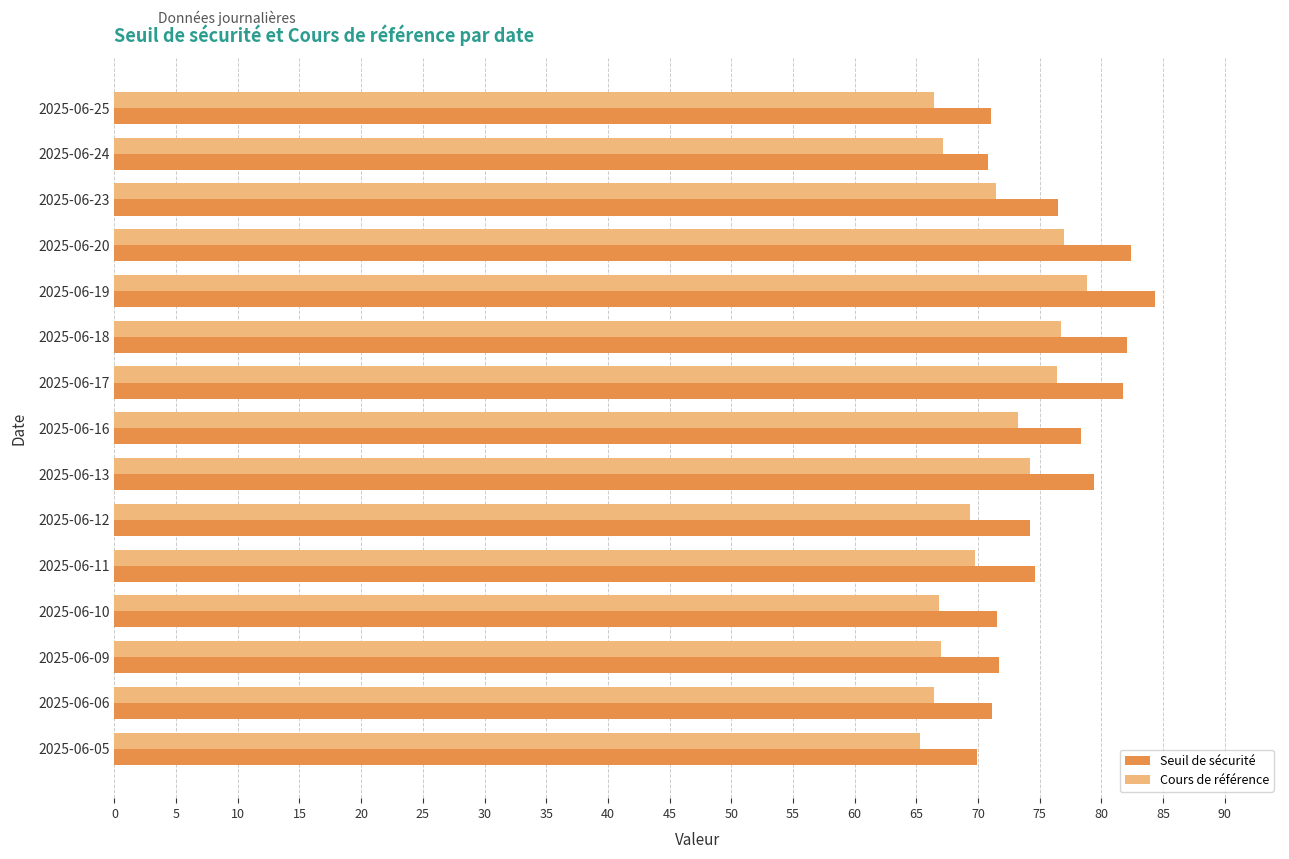

List the series in order of their peak value, lowest first.

Cours de référence, Seuil de sécurité